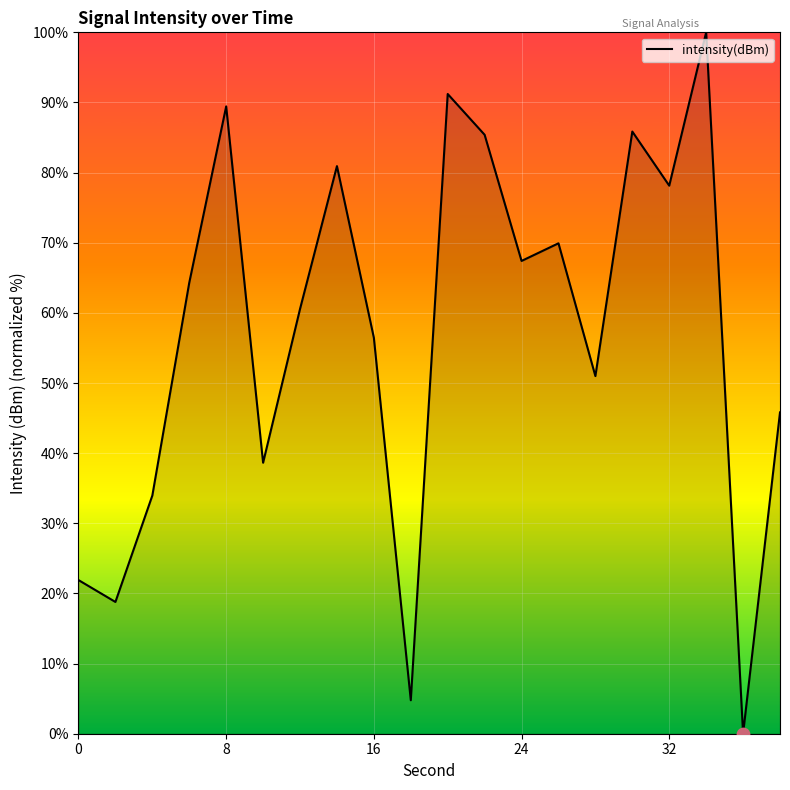

What is the difference between the maximum and minimum values?

100.0